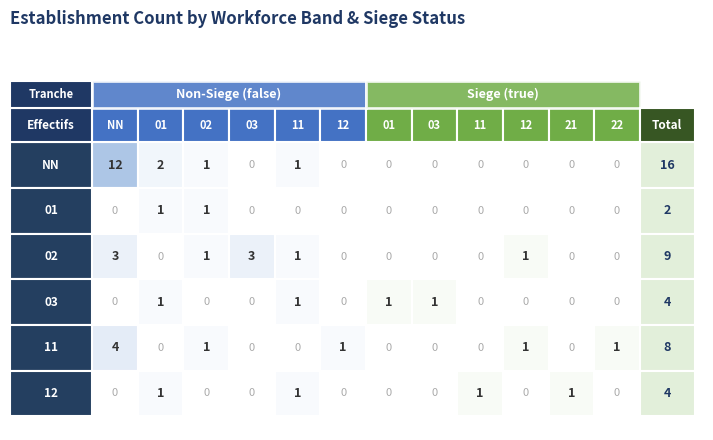

The value of true_21 at 5 is 2. True or false?

False